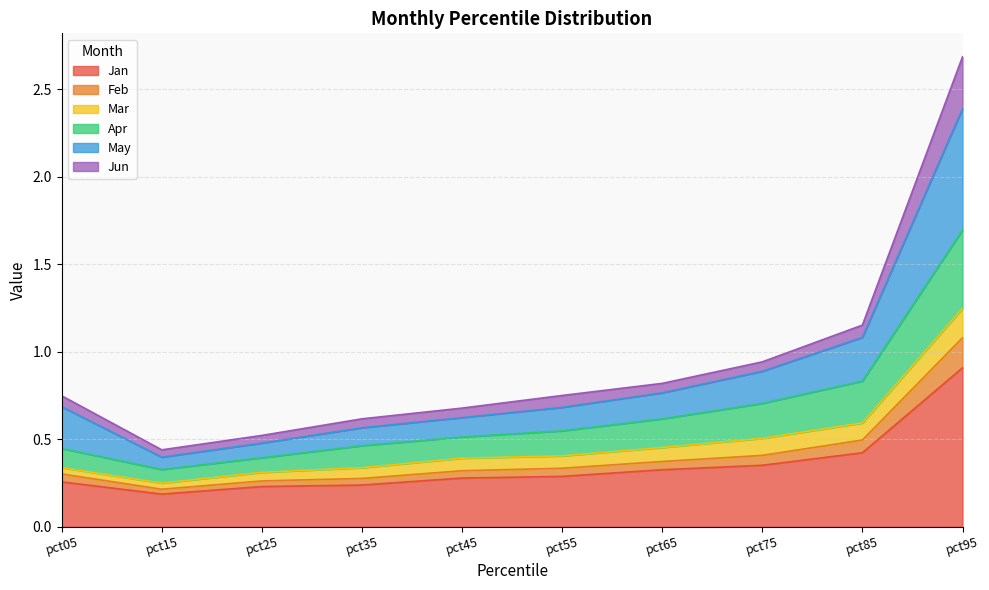

True or false: Jan and May cross at least once.

False